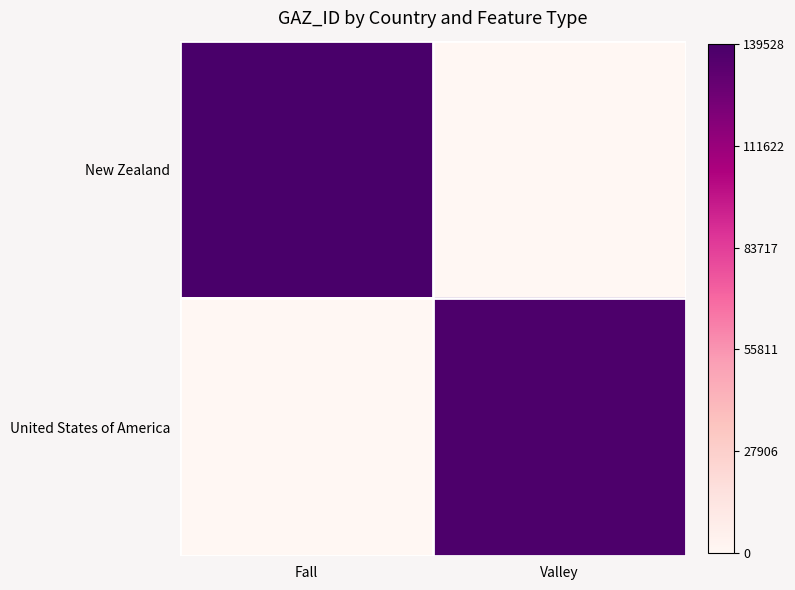

Which series has the widest spread of values?

New Zealand